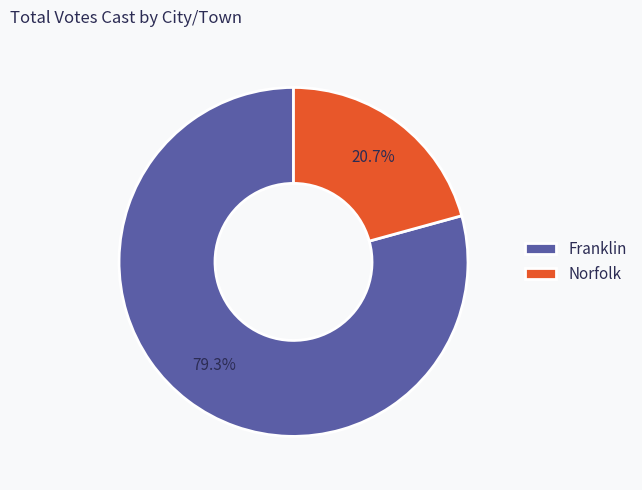

What is the ratio of the value at Norfolk to the value at Franklin?

0.3